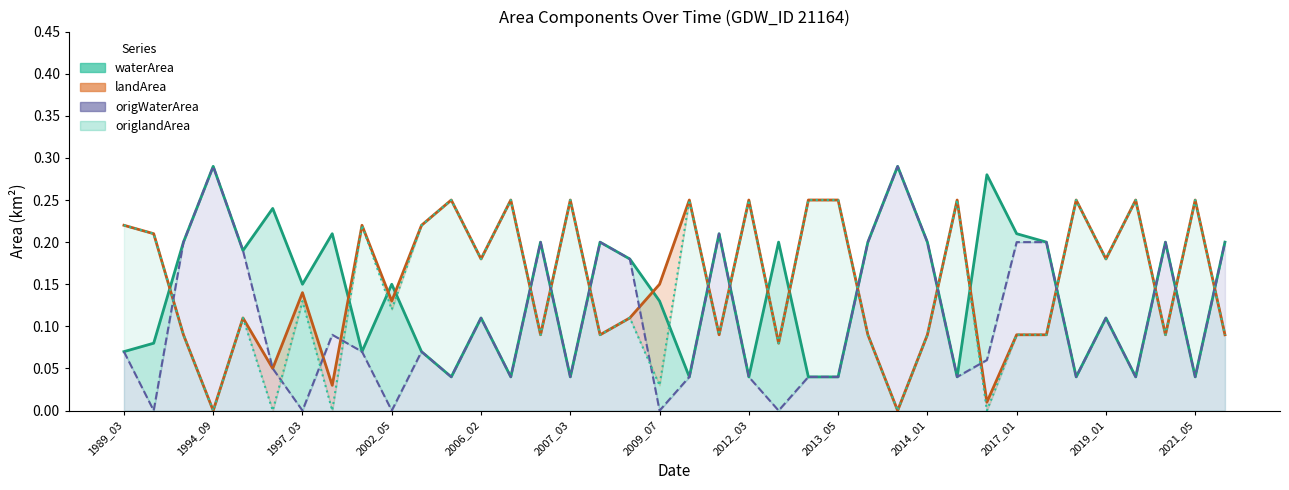

How many values in origWaterArea are above zero?

33